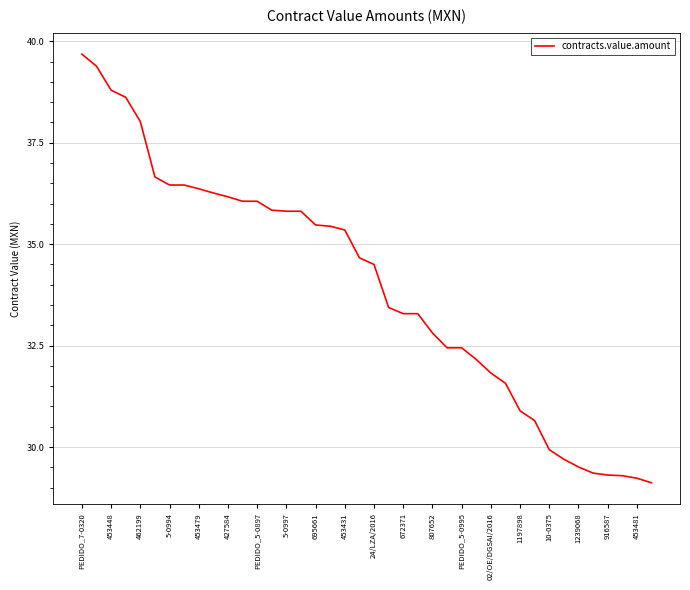

What is the minimum value shown in the chart?

29.1